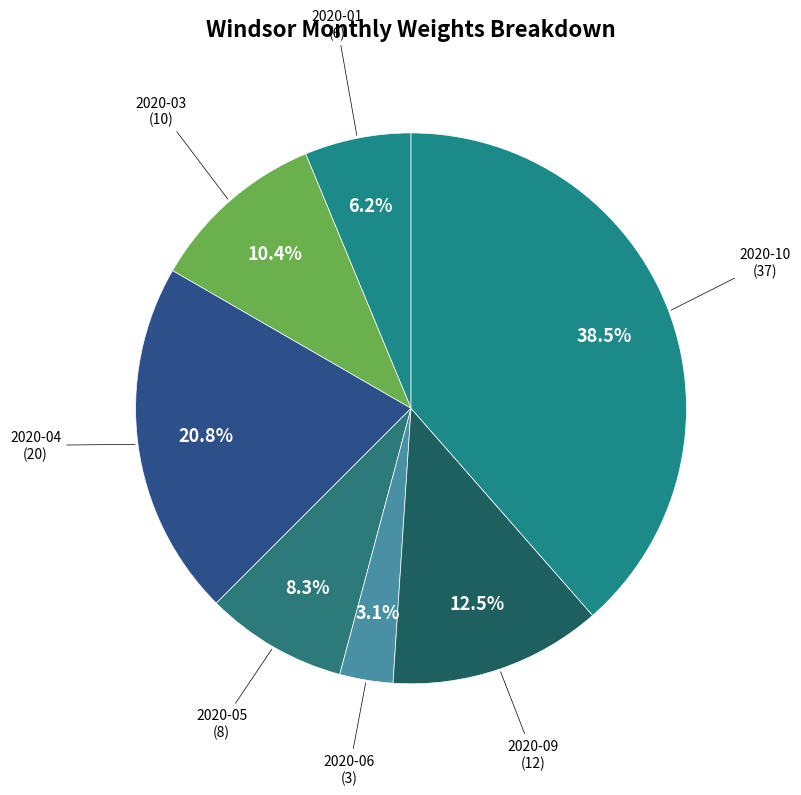

How much of the chart is everything except 2020-09?

87.5%